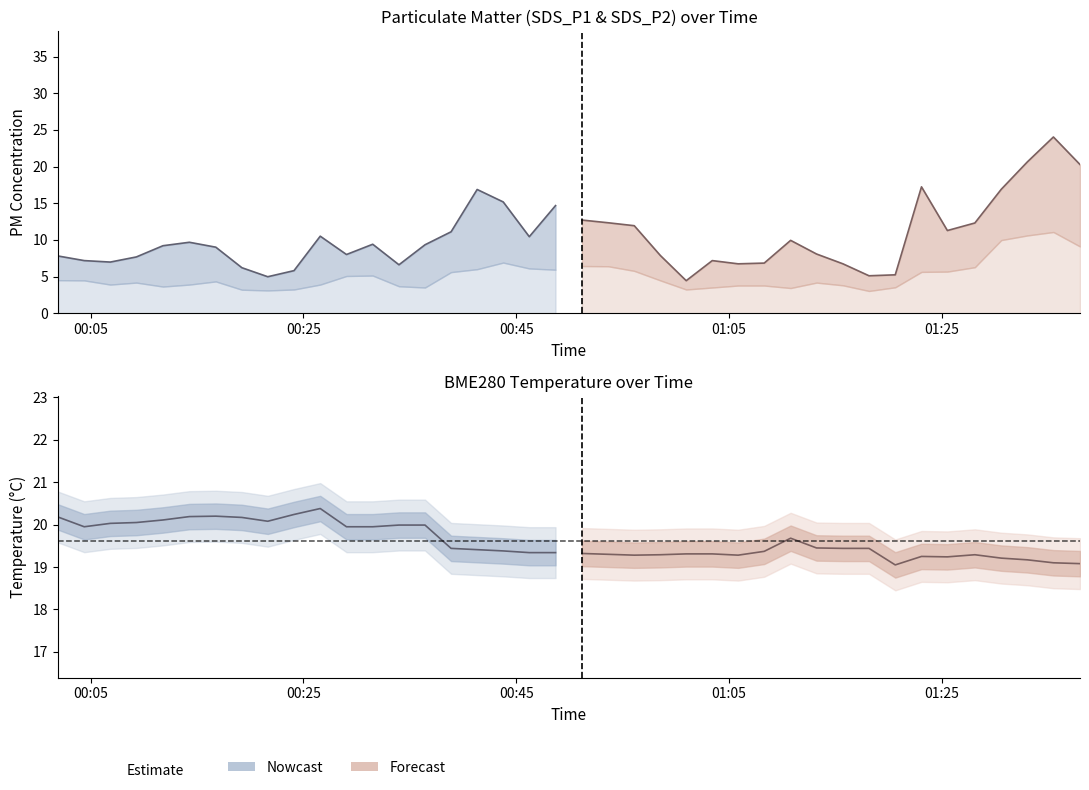

How many interior local peaks does the SDS_P1 (Forecast) series have?

4